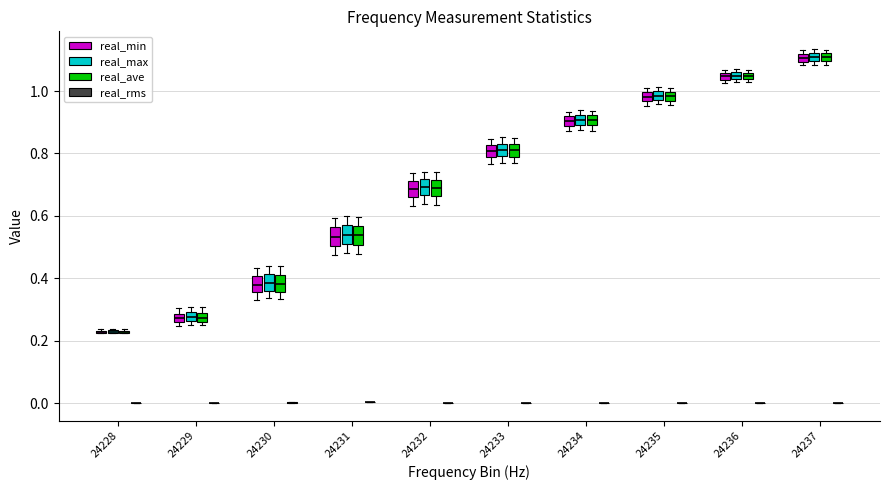

Where is the upper edge of the box for 24236 (real_ave) on the y-axis? The values are not printed on the chart, so give them approximately, as read against the axis.

1.06